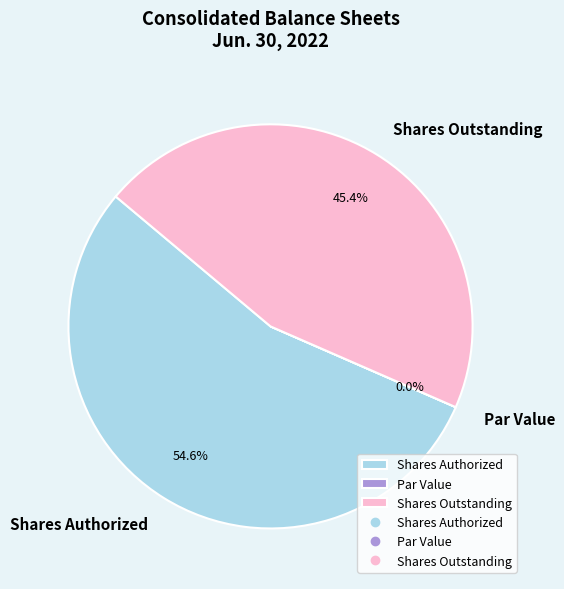

How much of the chart is everything except Shares Outstanding?

54.6%